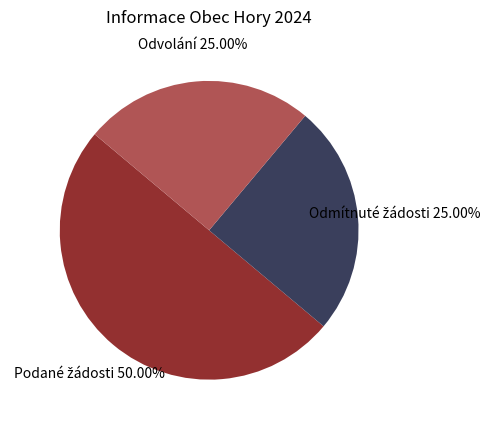

How many slices are in this pie chart?

3